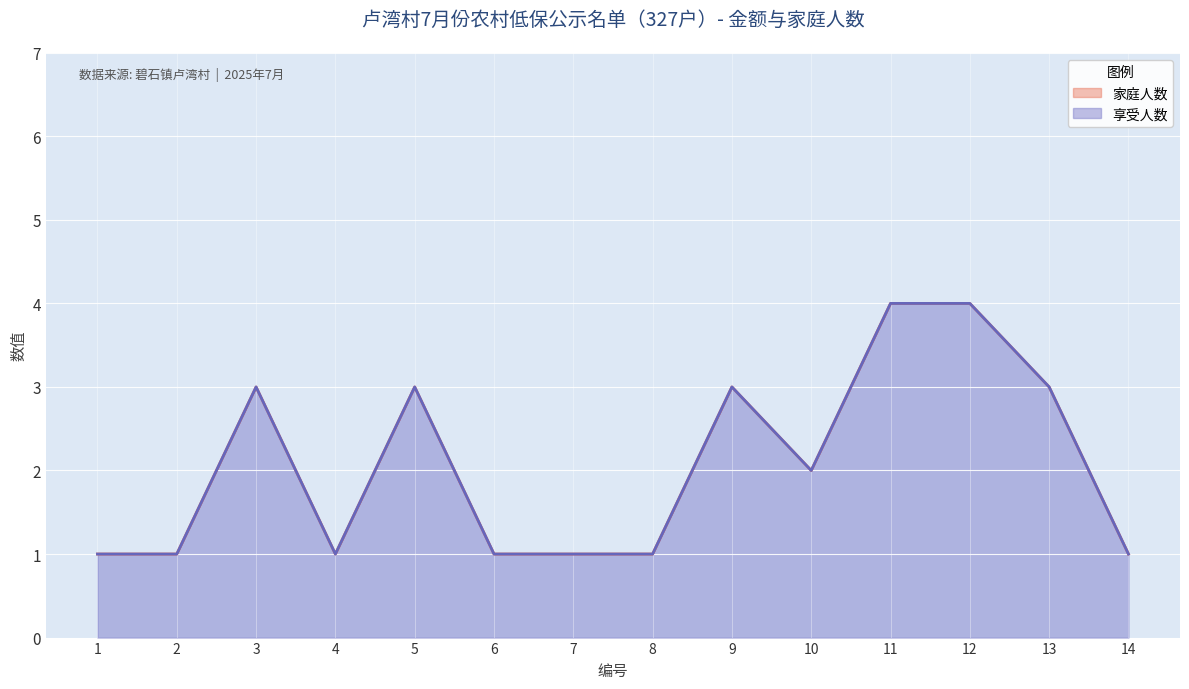

True or false: 享受人数 and 家庭人数 intersect in this chart.

False